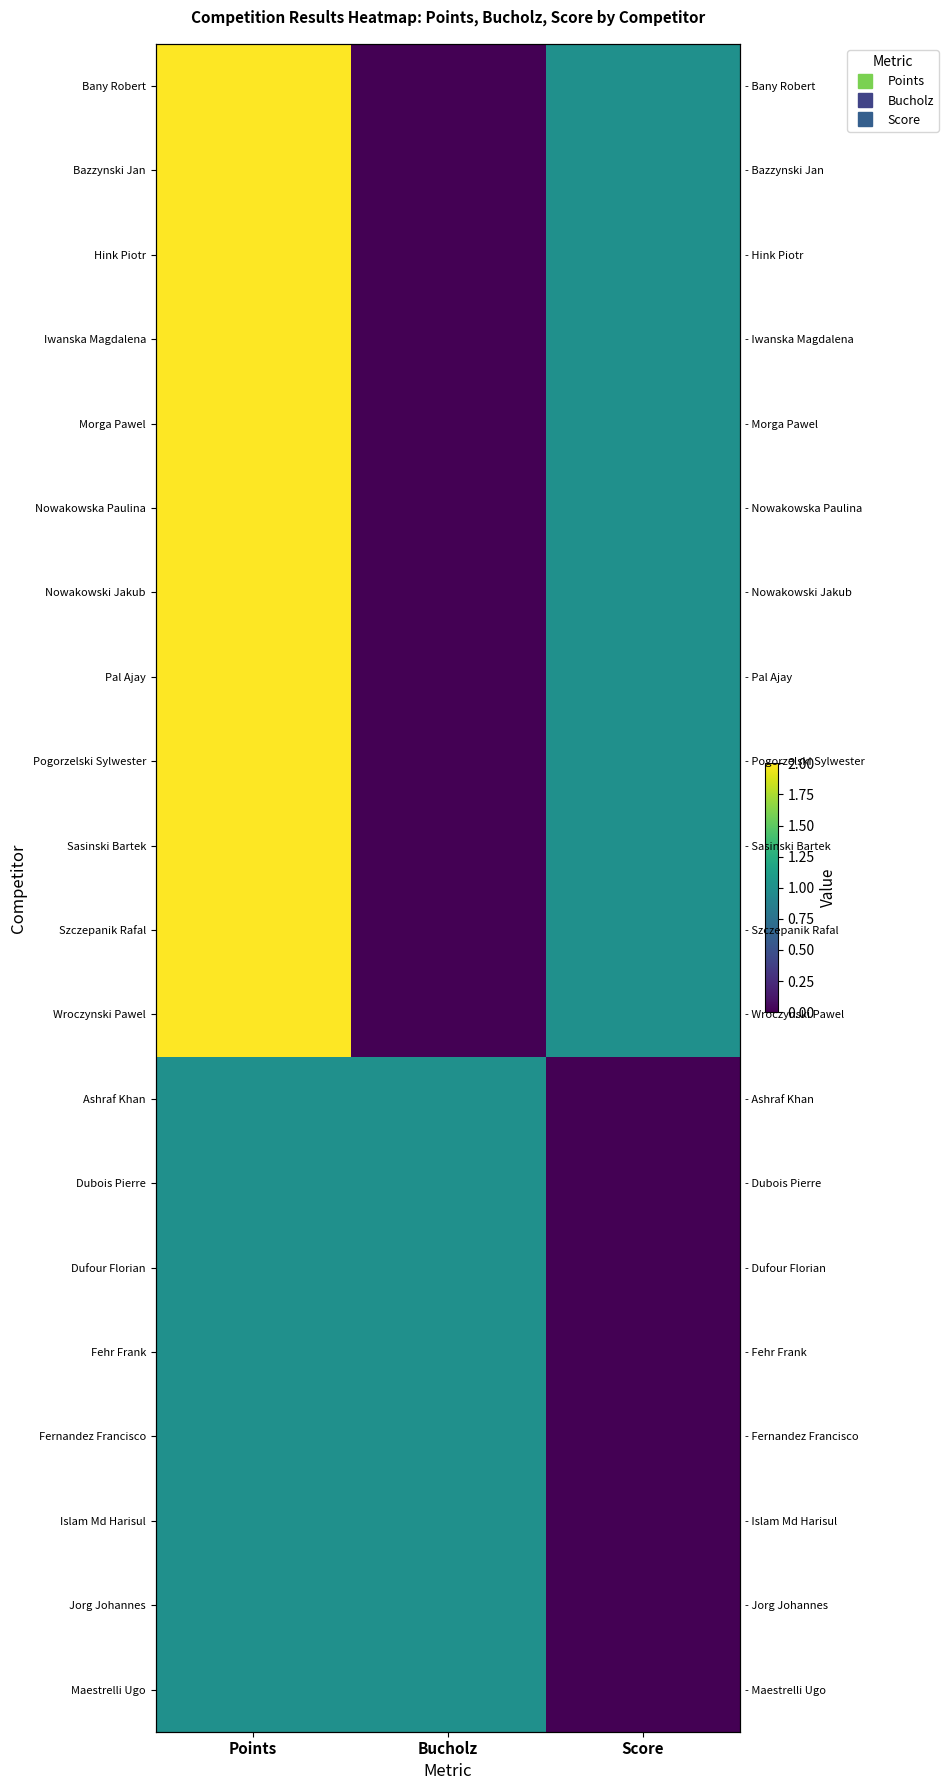

Between Bucholz and Points, which is larger?

Points